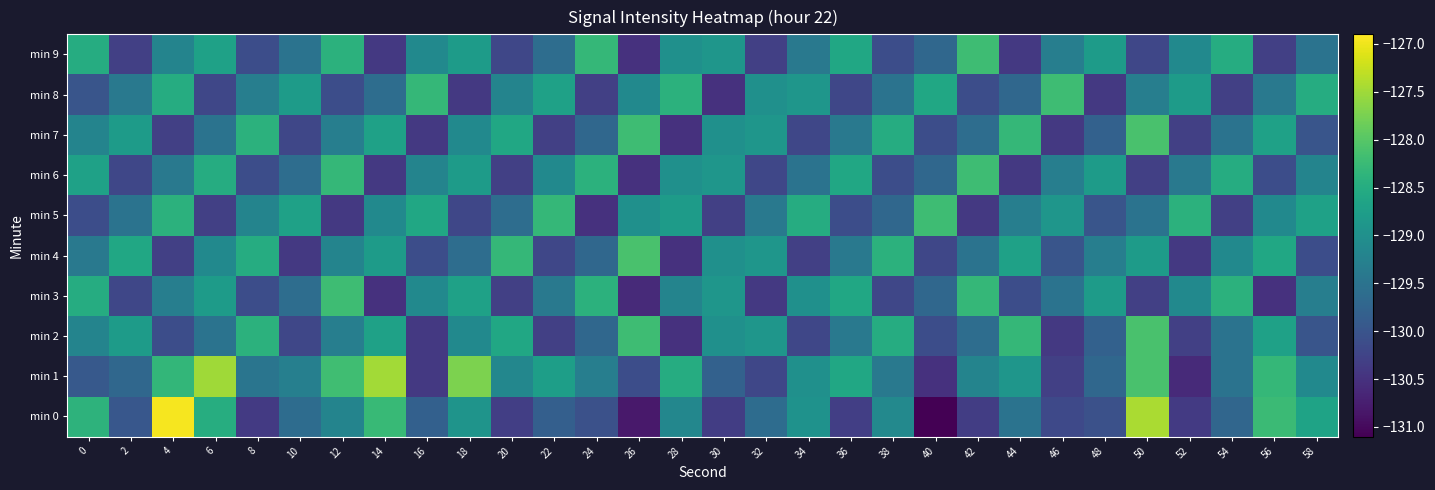

Reading right to left, list all the values displayed in this chart.

min 0: 58=-128.7	56=-128.2	54=-129.7	52=-130.4	50=-127.4	48=-130.1	46=-130.2	44=-129.5	42=-130.3	40=-131.1	38=-129.1	36=-130.3	34=-129.0	32=-129.6	30=-130.3	28=-129.2	26=-130.8	24=-130.1	22=-129.8	20=-130.3	18=-128.9	16=-129.8	14=-128.3	12=-129.2	10=-129.6	8=-130.4	6=-128.5	4=-127.0	2=-130.0	0=-128.4
min 1: 58=-129.1	56=-128.3	54=-129.5	52=-130.6	50=-128.1	48=-129.7	46=-130.3	44=-128.9	42=-129.2	40=-130.5	38=-129.4	36=-128.6	34=-129.0	32=-130.2	30=-129.8	28=-128.5	26=-130.1	24=-129.3	22=-128.8	20=-129.2	18=-127.7	16=-130.4	14=-127.5	12=-128.2	10=-129.3	8=-129.5	6=-127.5	4=-128.3	2=-129.7	0=-129.9
min 2: 58=-130.0	56=-128.7	54=-129.5	52=-130.3	50=-128.1	48=-129.8	46=-130.4	44=-128.3	42=-129.6	40=-130.1	38=-128.5	36=-129.4	34=-130.2	32=-128.9	30=-129.0	28=-130.5	26=-128.2	24=-129.7	22=-130.3	20=-128.6	18=-129.1	16=-130.4	14=-128.7	12=-129.3	10=-130.2	8=-128.4	6=-129.5	4=-130.1	2=-128.8	0=-129.2
min 3: 58=-129.3	56=-130.5	54=-128.4	52=-129.1	50=-130.3	48=-128.8	46=-129.5	44=-130.1	42=-128.3	40=-129.7	38=-130.2	36=-128.6	34=-129.0	32=-130.4	30=-128.9	28=-129.2	26=-130.6	24=-128.4	22=-129.4	20=-130.3	18=-128.7	16=-129.1	14=-130.5	12=-128.2	10=-129.6	8=-130.1	6=-128.8	4=-129.3	2=-130.2	0=-128.5
min 4: 58=-130.1	56=-128.6	54=-129.1	52=-130.4	50=-128.8	48=-129.3	46=-130.0	44=-128.7	42=-129.5	40=-130.2	38=-128.4	36=-129.4	34=-130.3	32=-128.9	30=-129.0	28=-130.5	26=-128.1	24=-129.7	22=-130.2	20=-128.3	18=-129.6	16=-130.1	14=-128.8	12=-129.2	10=-130.4	8=-128.5	6=-129.1	4=-130.3	2=-128.6	0=-129.4
min 5: 58=-128.7	56=-129.1	54=-130.3	52=-128.4	50=-129.5	48=-130.0	46=-128.9	44=-129.3	42=-130.4	40=-128.2	38=-129.7	36=-130.1	34=-128.5	32=-129.4	30=-130.3	28=-128.8	26=-129.0	24=-130.5	22=-128.3	20=-129.6	18=-130.2	16=-128.6	14=-129.1	12=-130.4	10=-128.7	8=-129.2	6=-130.3	4=-128.4	2=-129.5	0=-130.1
min 6: 58=-129.2	56=-130.1	54=-128.5	52=-129.4	50=-130.3	48=-128.8	46=-129.3	44=-130.4	42=-128.2	40=-129.7	38=-130.1	36=-128.6	34=-129.5	32=-130.2	30=-128.9	28=-129.0	26=-130.5	24=-128.4	22=-129.1	20=-130.3	18=-128.8	16=-129.2	14=-130.4	12=-128.3	10=-129.6	8=-130.1	6=-128.5	4=-129.4	2=-130.2	0=-128.7
min 7: 58=-130.0	56=-128.7	54=-129.5	52=-130.3	50=-128.1	48=-129.8	46=-130.4	44=-128.3	42=-129.6	40=-130.1	38=-128.5	36=-129.4	34=-130.2	32=-128.9	30=-129.0	28=-130.5	26=-128.2	24=-129.7	22=-130.3	20=-128.6	18=-129.1	16=-130.4	14=-128.7	12=-129.3	10=-130.2	8=-128.4	6=-129.5	4=-130.3	2=-128.8	0=-129.2
min 8: 58=-128.5	56=-129.4	54=-130.3	52=-128.8	50=-129.3	48=-130.4	46=-128.2	44=-129.7	42=-130.1	40=-128.6	38=-129.5	36=-130.2	34=-128.9	32=-129.0	30=-130.5	28=-128.4	26=-129.1	24=-130.3	22=-128.7	20=-129.2	18=-130.4	16=-128.3	14=-129.6	12=-130.1	10=-128.8	8=-129.3	6=-130.2	4=-128.5	2=-129.4	0=-130.0
min 9: 58=-129.5	56=-130.3	54=-128.5	52=-129.1	50=-130.2	48=-128.8	46=-129.3	44=-130.4	42=-128.2	40=-129.7	38=-130.1	36=-128.6	34=-129.4	32=-130.3	30=-128.9	28=-129.0	26=-130.5	24=-128.3	22=-129.6	20=-130.2	18=-128.8	16=-129.1	14=-130.4	12=-128.4	10=-129.5	8=-130.1	6=-128.7	4=-129.2	2=-130.3	0=-128.5